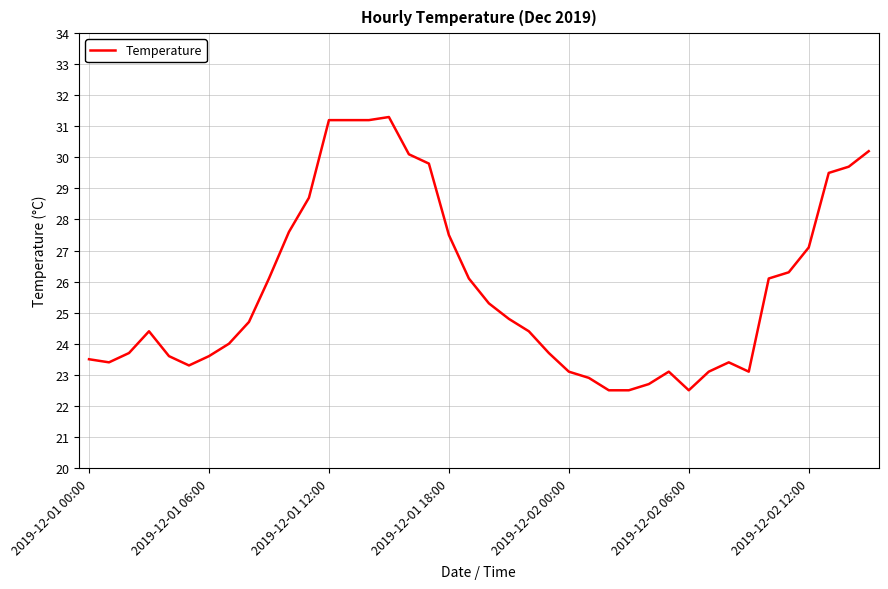

What is the greatest value displayed?

31.3